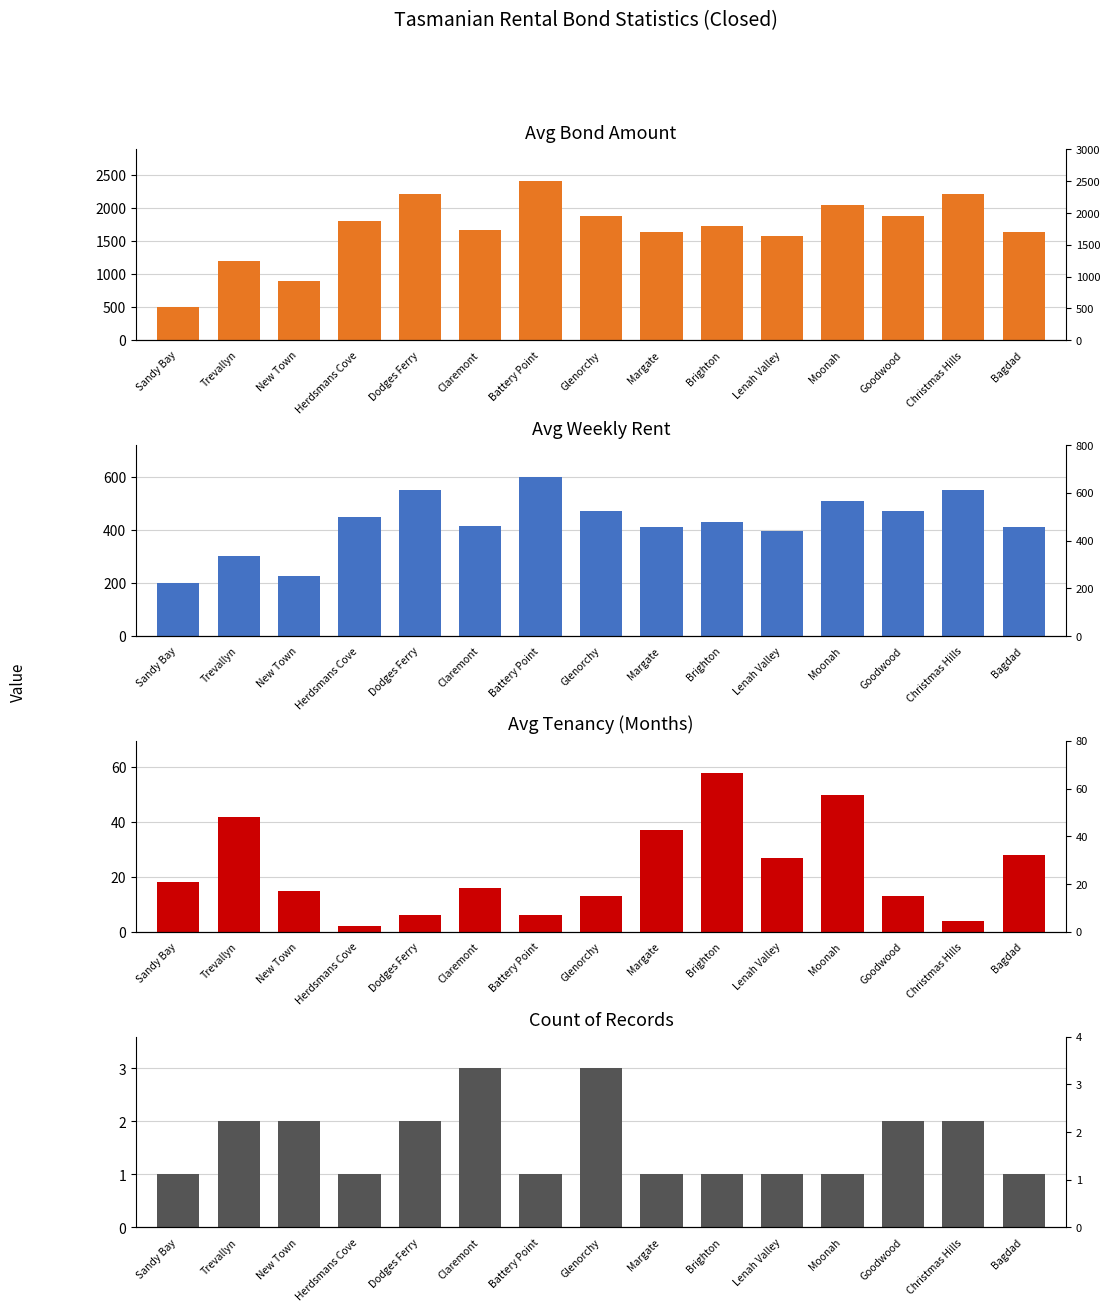

At Brighton, list the series in order from smallest to largest.

Count of Records, Avg Tenancy (Months), Avg Weekly Rent, Avg Bond Amount